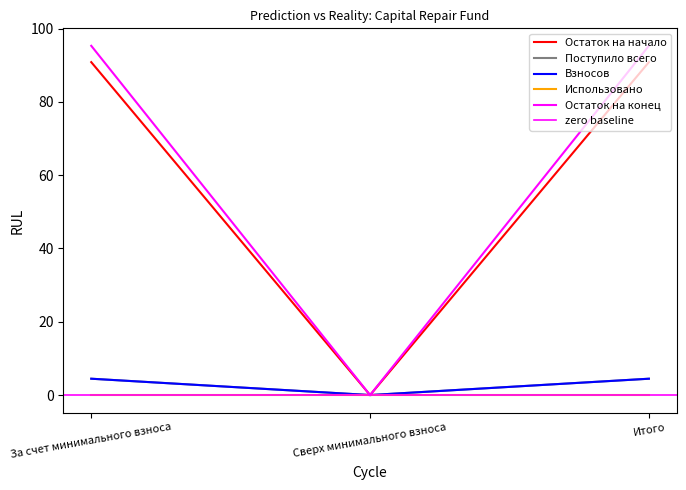

The value of Взносов at Сверх минимального взноса is 2.2. True or false?

False